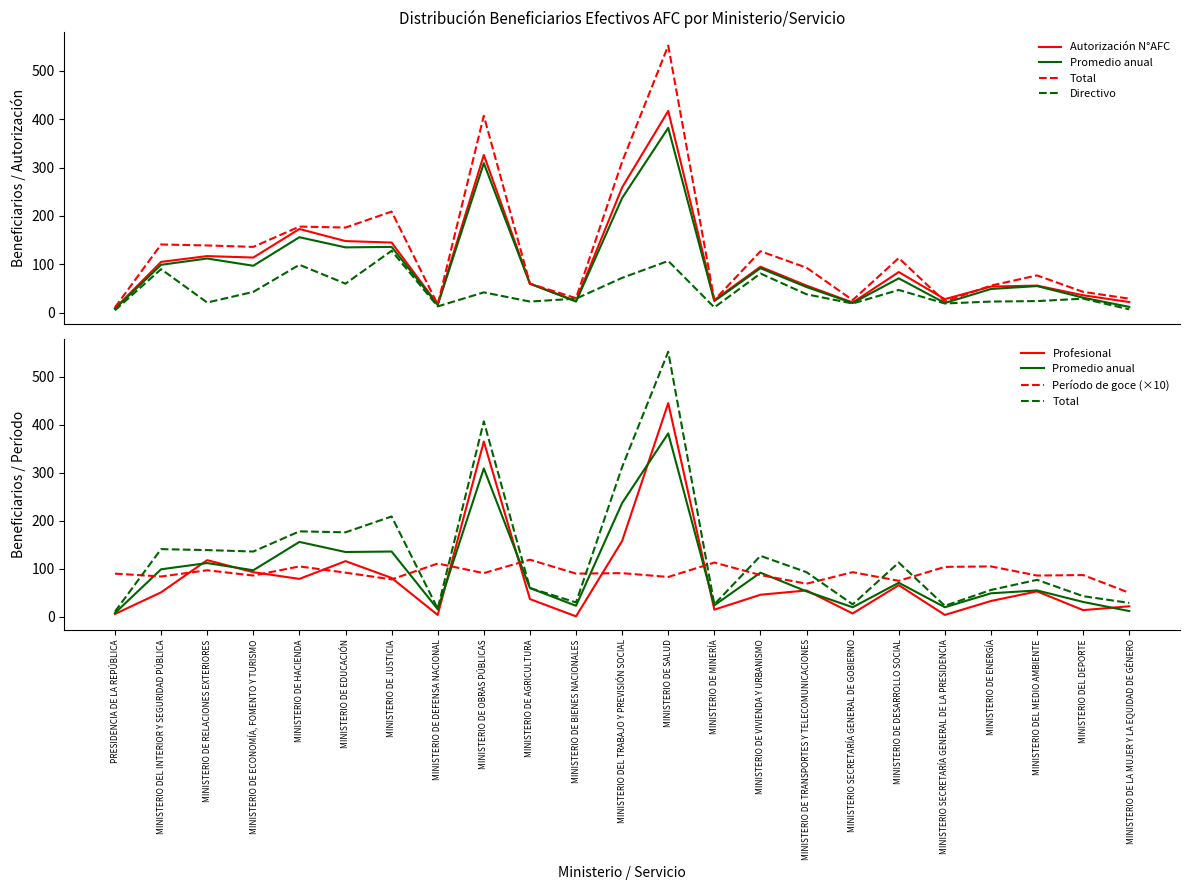

Count the number of categories in the chart.

23